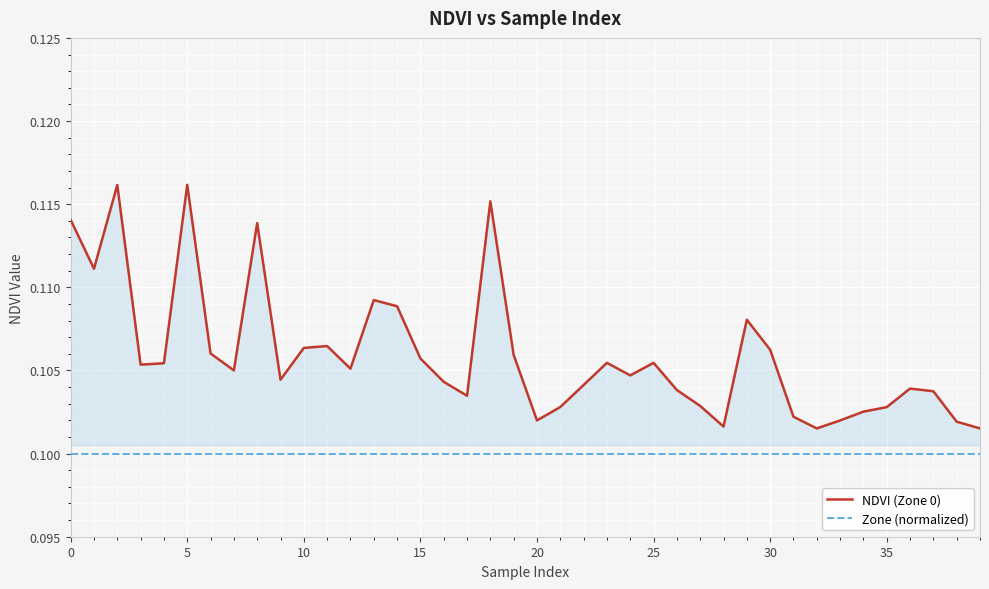

True or false: NDVI (Zone 0) and Zone (normalized) intersect in this chart.

False